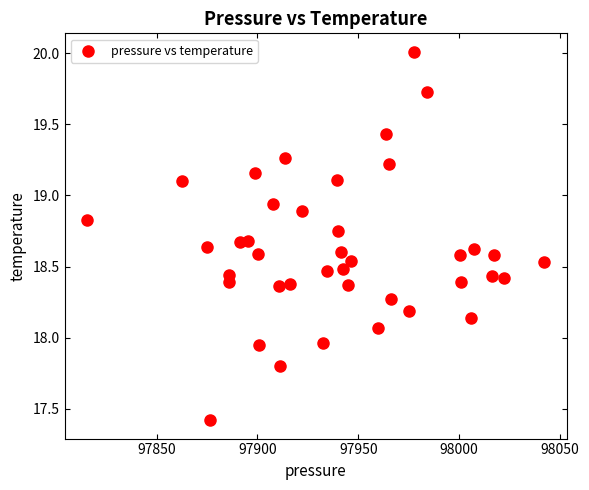

What is the range of X values (max minus min)?

226.2